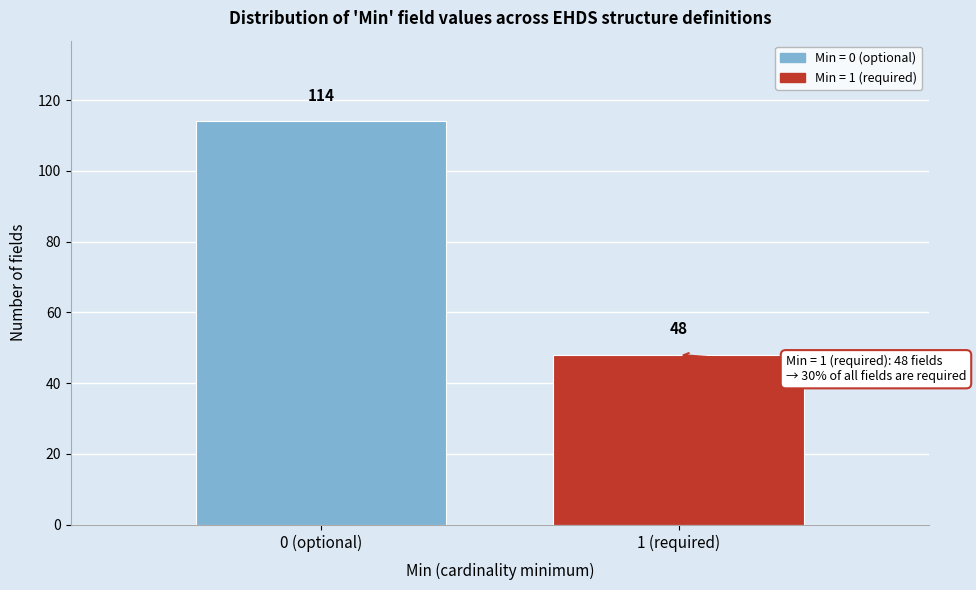

Reading left to right, extract all data points from this chart.

0 (optional)=114	1 (required)=48